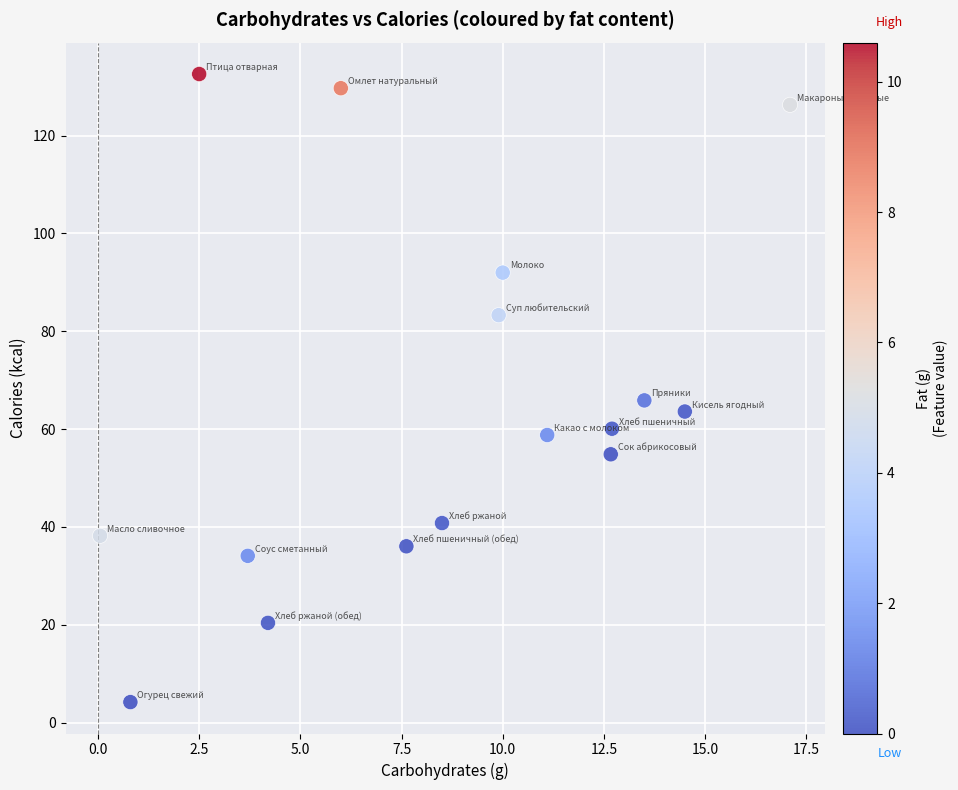

What Y value in the scatter plot is closest to 68?

65.9